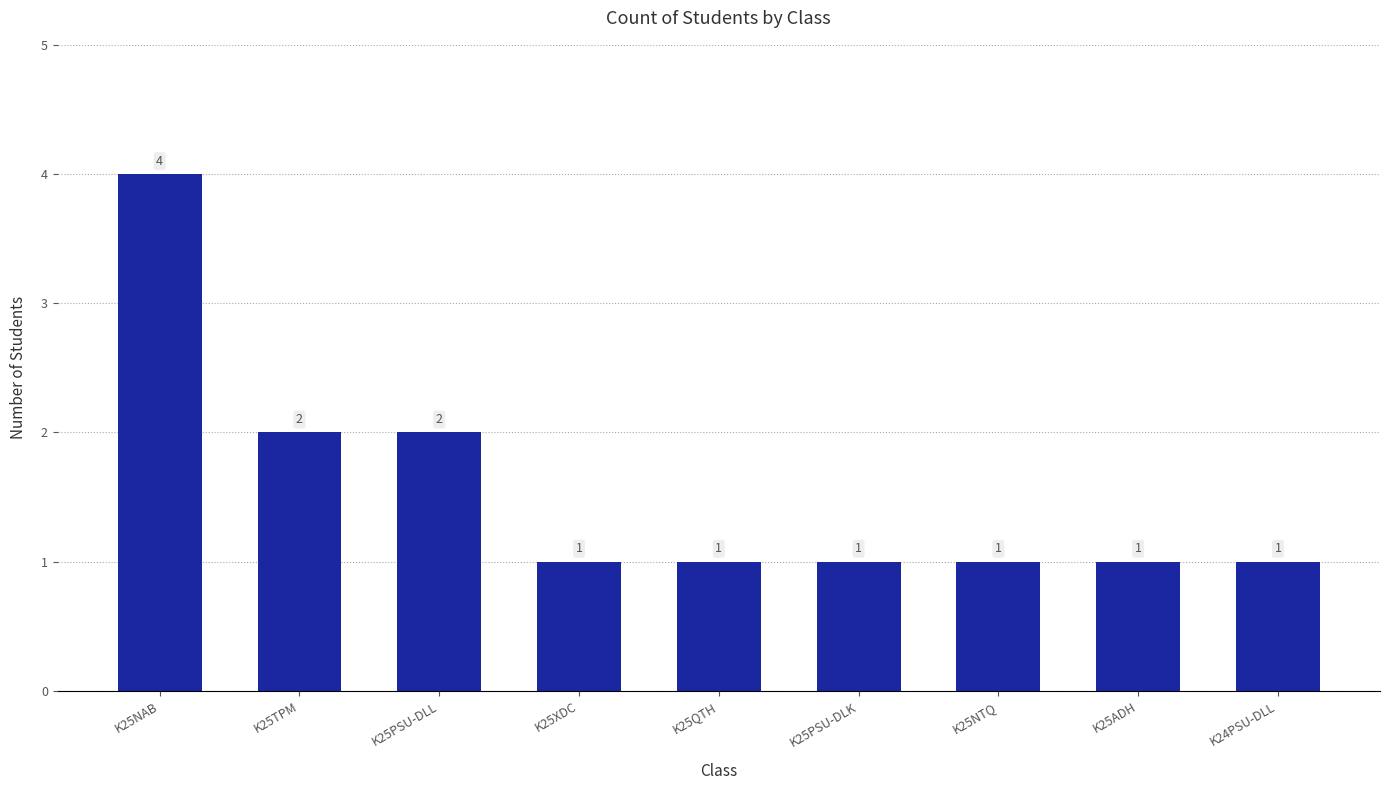

What is the minimum value shown in the chart?

1